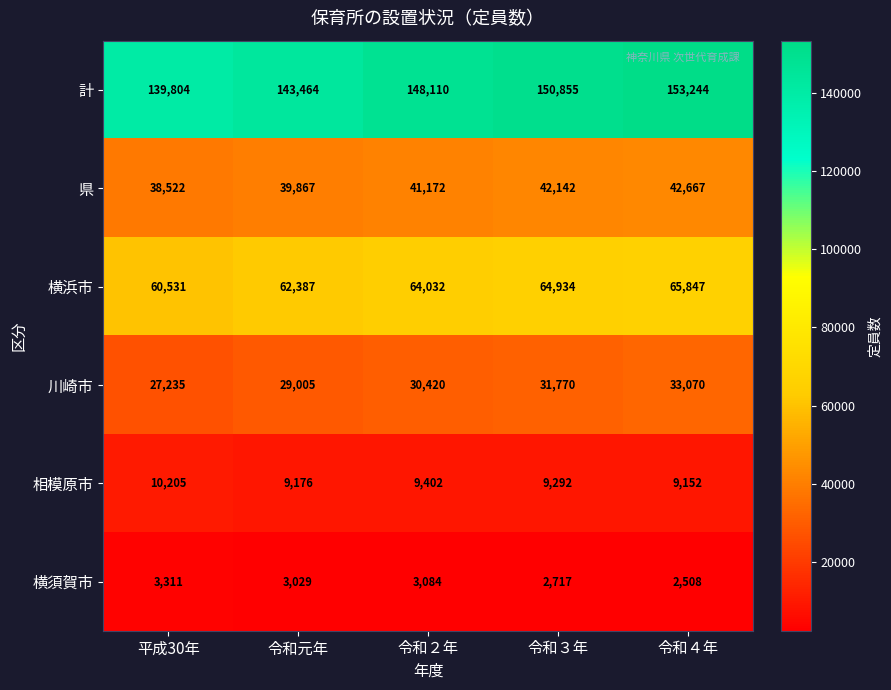

Reading left to right, transcribe all the data shown in this chart.

計: 平成30年=139804	令和元年=143464	令和２年=148110	令和３年=150855	令和４年=153244
県: 平成30年=38522	令和元年=39867	令和２年=41172	令和３年=42142	令和４年=42667
横浜市: 平成30年=60531	令和元年=62387	令和２年=64032	令和３年=64934	令和４年=65847
川崎市: 平成30年=27235	令和元年=29005	令和２年=30420	令和３年=31770	令和４年=33070
相模原市: 平成30年=10205	令和元年=9176	令和２年=9402	令和３年=9292	令和４年=9152
横須賀市: 平成30年=3311	令和元年=3029	令和２年=3084	令和３年=2717	令和４年=2508